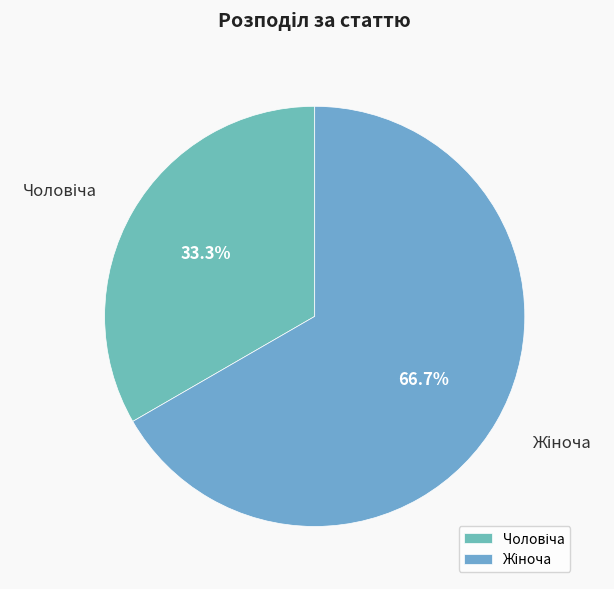

Is there any slice that represents more than half of the pie?

Yes